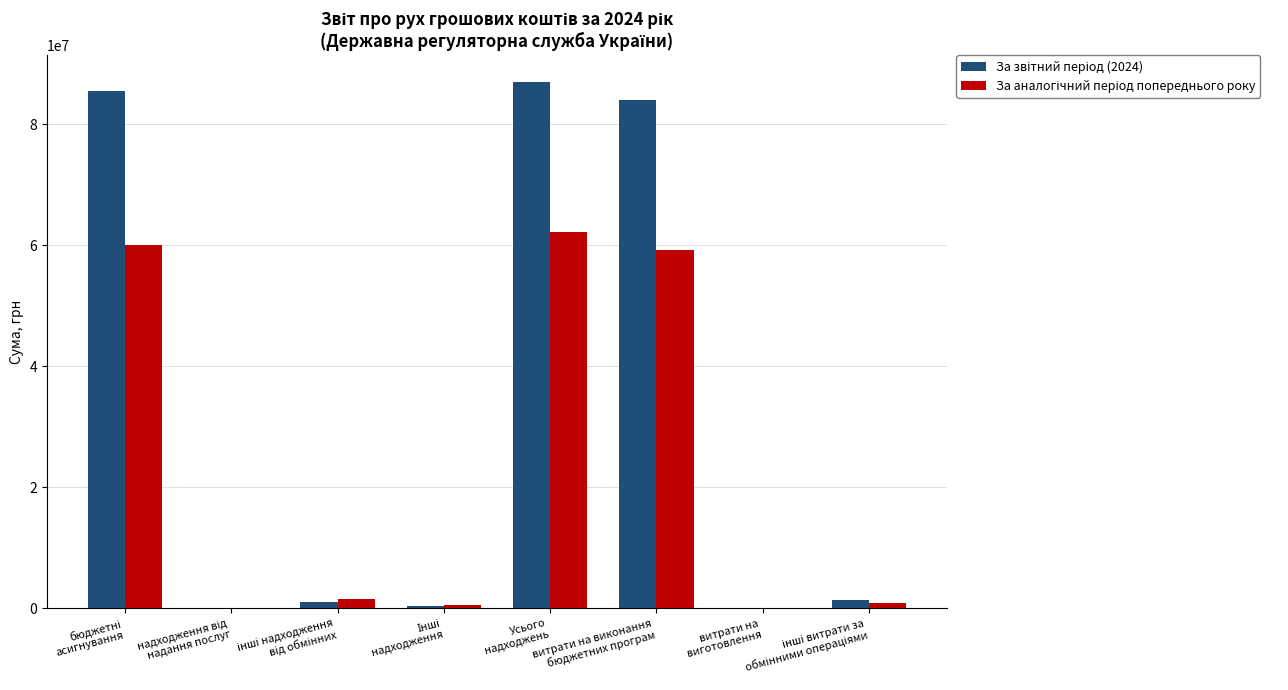

What is the greatest value displayed?

87067669